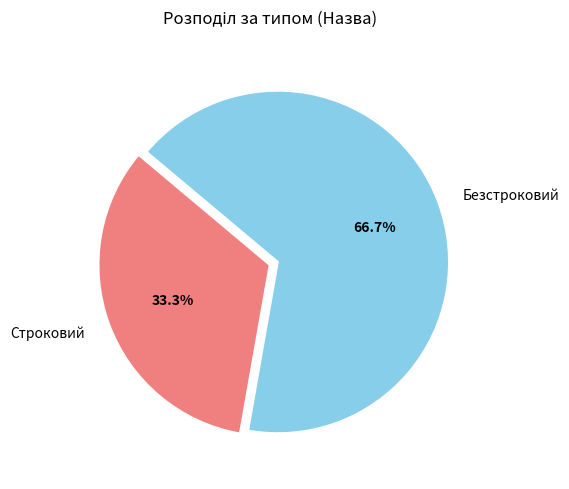

What is the majority slice?

Безстроковий